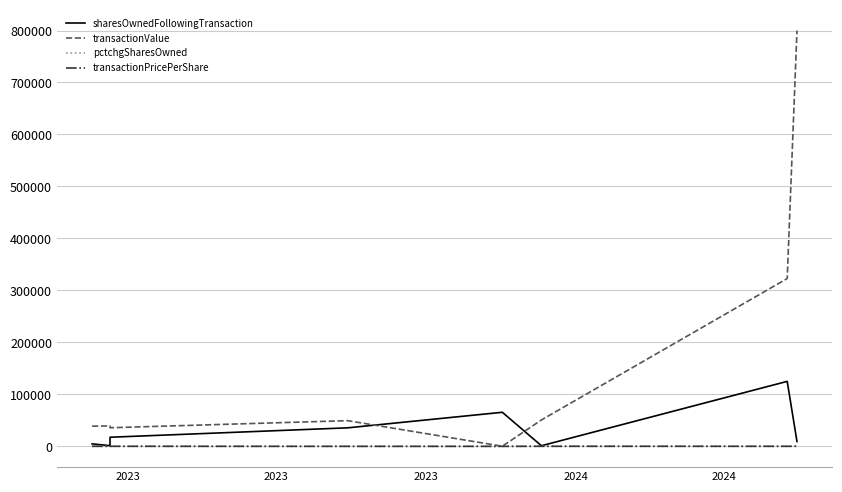

True or false: transactionValue and pctchgSharesOwned intersect in this chart.

False